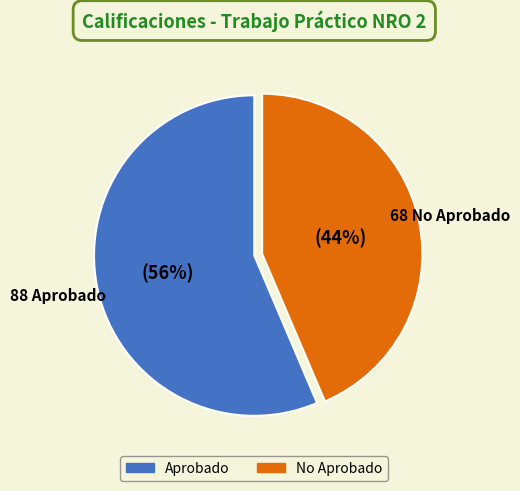

How many segments does this pie chart have?

2